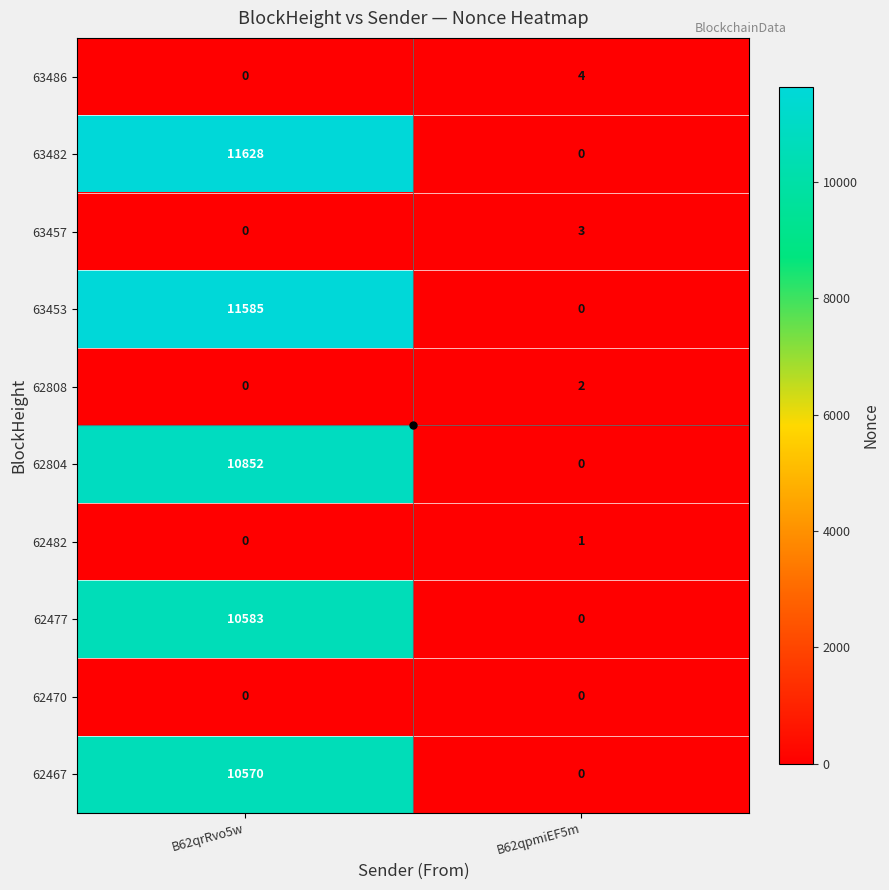

Which category has the highest value across all series?

B62qrRvo5w